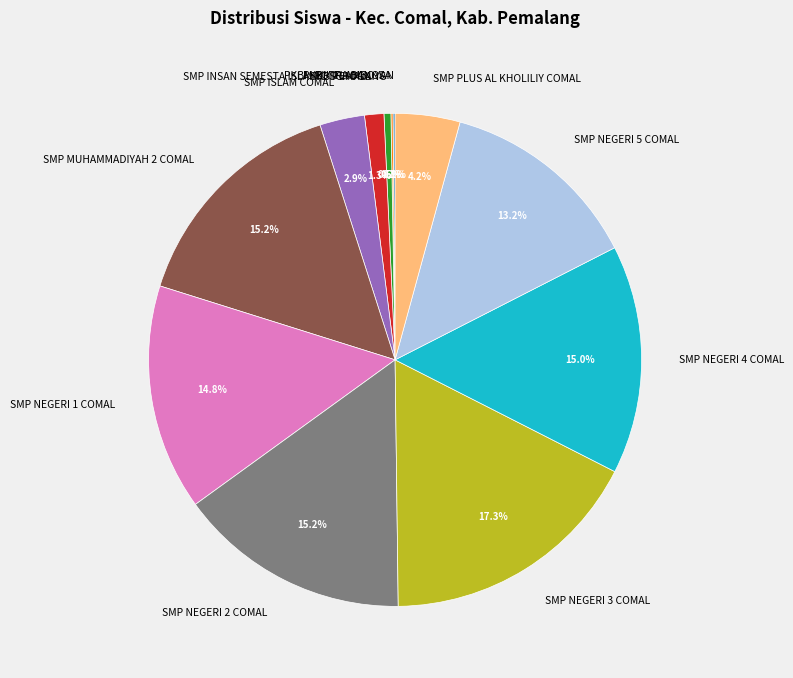

True or false: SMP NEGERI 3 COMAL accounts for 17% of the total.

True